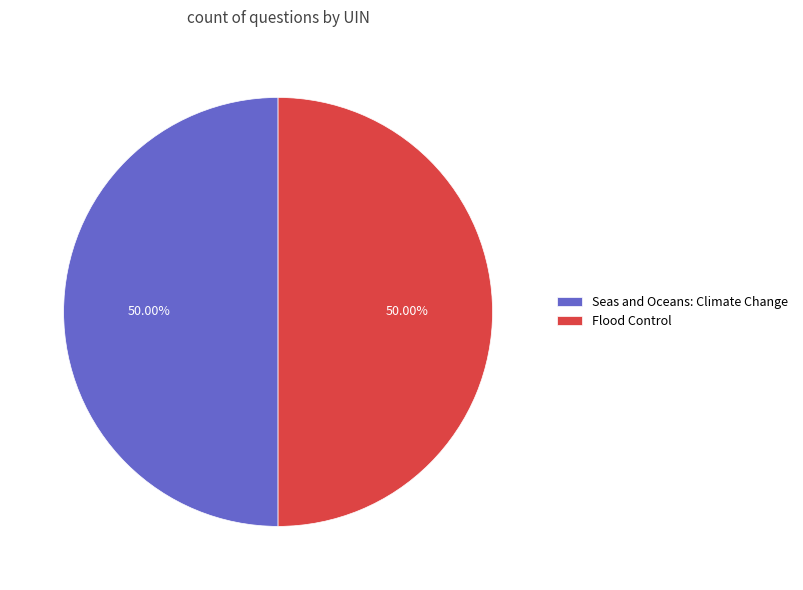

Do Flood Control and Seas and Oceans: Climate Change together represent more than half of the pie?

Yes